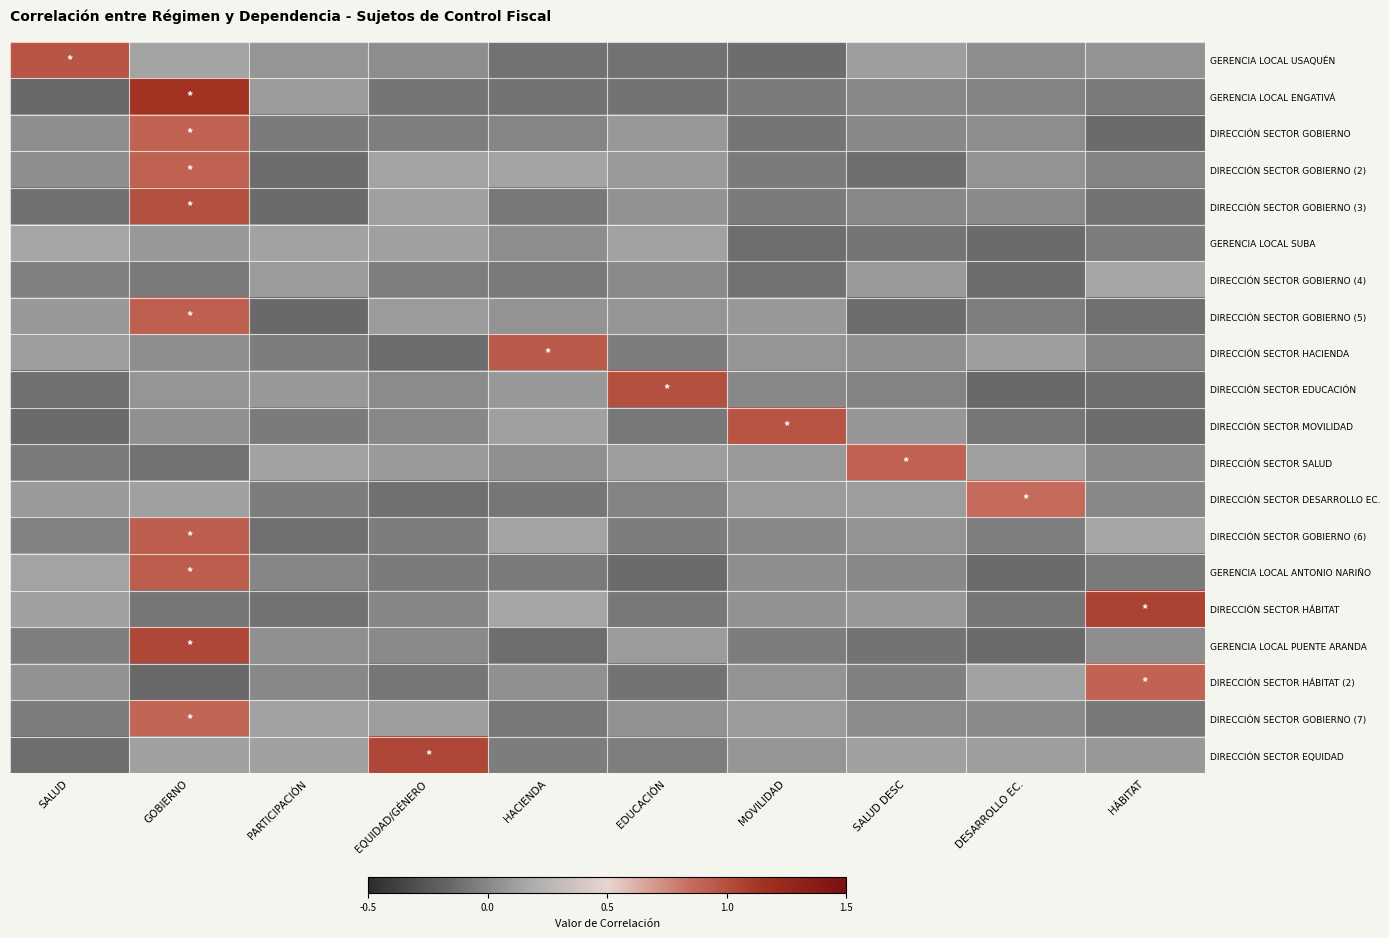

Reading right to left, what are all the values shown in this chart?

GERENCIA LOCAL USAQUÉN: HÁBITAT=0.1	DESARROLLO EC.=0.0	SALUD DESC=0.1	MOVILIDAD=-0.1	EDUCACIÓN=-0.1	HACIENDA=-0.1	EQUIDAD/GÉNERO=0.0	PARTICIPACIÓN=0.1	GOBIERNO=0.1	SALUD=1.0
GERENCIA LOCAL ENGATIVÁ: HÁBITAT=-0.1	DESARROLLO EC.=-0.0	SALUD DESC=0.0	MOVILIDAD=-0.1	EDUCACIÓN=-0.1	HACIENDA=-0.1	EQUIDAD/GÉNERO=-0.1	PARTICIPACIÓN=0.1	GOBIERNO=1.1	SALUD=-0.1
DIRECCIÓN SECTOR GOBIERNO: HÁBITAT=-0.1	DESARROLLO EC.=0.0	SALUD DESC=0.0	MOVILIDAD=-0.1	EDUCACIÓN=0.1	HACIENDA=-0.0	EQUIDAD/GÉNERO=-0.0	PARTICIPACIÓN=-0.1	GOBIERNO=0.9	SALUD=0.0
DIRECCIÓN SECTOR GOBIERNO (2): HÁBITAT=-0.0	DESARROLLO EC.=0.1	SALUD DESC=-0.1	MOVILIDAD=-0.1	EDUCACIÓN=0.1	HACIENDA=0.1	EQUIDAD/GÉNERO=0.1	PARTICIPACIÓN=-0.1	GOBIERNO=0.9	SALUD=0.0
DIRECCIÓN SECTOR GOBIERNO (3): HÁBITAT=-0.1	DESARROLLO EC.=0.0	SALUD DESC=0.0	MOVILIDAD=-0.1	EDUCACIÓN=0.0	HACIENDA=-0.1	EQUIDAD/GÉNERO=0.1	PARTICIPACIÓN=-0.1	GOBIERNO=1.0	SALUD=-0.1
GERENCIA LOCAL SUBA: HÁBITAT=-0.1	DESARROLLO EC.=-0.1	SALUD DESC=-0.1	MOVILIDAD=-0.1	EDUCACIÓN=0.1	HACIENDA=0.0	EQUIDAD/GÉNERO=0.1	PARTICIPACIÓN=0.1	GOBIERNO=0.1	SALUD=0.1
DIRECCIÓN SECTOR GOBIERNO (4): HÁBITAT=0.1	DESARROLLO EC.=-0.1	SALUD DESC=0.1	MOVILIDAD=-0.1	EDUCACIÓN=0.0	HACIENDA=-0.1	EQUIDAD/GÉNERO=-0.0	PARTICIPACIÓN=0.1	GOBIERNO=-0.1	SALUD=-0.0
DIRECCIÓN SECTOR GOBIERNO (5): HÁBITAT=-0.1	DESARROLLO EC.=-0.0	SALUD DESC=-0.1	MOVILIDAD=0.1	EDUCACIÓN=0.1	HACIENDA=0.1	EQUIDAD/GÉNERO=0.1	PARTICIPACIÓN=-0.1	GOBIERNO=0.9	SALUD=0.1
DIRECCIÓN SECTOR HACIENDA: HÁBITAT=-0.0	DESARROLLO EC.=0.1	SALUD DESC=0.0	MOVILIDAD=0.1	EDUCACIÓN=-0.1	HACIENDA=0.9	EQUIDAD/GÉNERO=-0.1	PARTICIPACIÓN=-0.1	GOBIERNO=0.0	SALUD=0.1
DIRECCIÓN SECTOR EDUCACIÓN: HÁBITAT=-0.1	DESARROLLO EC.=-0.1	SALUD DESC=-0.0	MOVILIDAD=0.0	EDUCACIÓN=1.0	HACIENDA=0.1	EQUIDAD/GÉNERO=0.0	PARTICIPACIÓN=0.1	GOBIERNO=0.1	SALUD=-0.1
DIRECCIÓN SECTOR MOVILIDAD: HÁBITAT=-0.1	DESARROLLO EC.=-0.1	SALUD DESC=0.1	MOVILIDAD=1.0	EDUCACIÓN=-0.1	HACIENDA=0.1	EQUIDAD/GÉNERO=0.0	PARTICIPACIÓN=-0.1	GOBIERNO=0.0	SALUD=-0.1
DIRECCIÓN SECTOR SALUD: HÁBITAT=0.0	DESARROLLO EC.=0.1	SALUD DESC=0.9	MOVILIDAD=0.1	EDUCACIÓN=0.1	HACIENDA=0.0	EQUIDAD/GÉNERO=0.1	PARTICIPACIÓN=0.1	GOBIERNO=-0.1	SALUD=-0.1
DIRECCIÓN SECTOR DESARROLLO EC.: HÁBITAT=0.0	DESARROLLO EC.=0.9	SALUD DESC=0.1	MOVILIDAD=0.1	EDUCACIÓN=-0.0	HACIENDA=-0.1	EQUIDAD/GÉNERO=-0.1	PARTICIPACIÓN=-0.1	GOBIERNO=0.1	SALUD=0.1
DIRECCIÓN SECTOR GOBIERNO (6): HÁBITAT=0.1	DESARROLLO EC.=-0.0	SALUD DESC=0.1	MOVILIDAD=0.0	EDUCACIÓN=-0.1	HACIENDA=0.1	EQUIDAD/GÉNERO=-0.0	PARTICIPACIÓN=-0.1	GOBIERNO=0.9	SALUD=-0.0
GERENCIA LOCAL ANTONIO NARIÑO: HÁBITAT=-0.1	DESARROLLO EC.=-0.1	SALUD DESC=0.0	MOVILIDAD=0.0	EDUCACIÓN=-0.1	HACIENDA=-0.1	EQUIDAD/GÉNERO=-0.1	PARTICIPACIÓN=-0.0	GOBIERNO=0.9	SALUD=0.1
DIRECCIÓN SECTOR HÁBITAT: HÁBITAT=1.1	DESARROLLO EC.=-0.1	SALUD DESC=0.1	MOVILIDAD=0.1	EDUCACIÓN=-0.1	HACIENDA=0.1	EQUIDAD/GÉNERO=-0.0	PARTICIPACIÓN=-0.1	GOBIERNO=-0.1	SALUD=0.1
GERENCIA LOCAL PUENTE ARANDA: HÁBITAT=0.0	DESARROLLO EC.=-0.1	SALUD DESC=-0.1	MOVILIDAD=-0.1	EDUCACIÓN=0.1	HACIENDA=-0.1	EQUIDAD/GÉNERO=0.0	PARTICIPACIÓN=0.0	GOBIERNO=1.0	SALUD=-0.0
DIRECCIÓN SECTOR HÁBITAT (2): HÁBITAT=0.9	DESARROLLO EC.=0.1	SALUD DESC=-0.0	MOVILIDAD=0.1	EDUCACIÓN=-0.1	HACIENDA=0.0	EQUIDAD/GÉNERO=-0.1	PARTICIPACIÓN=0.0	GOBIERNO=-0.1	SALUD=0.1
DIRECCIÓN SECTOR GOBIERNO (7): HÁBITAT=-0.1	DESARROLLO EC.=0.0	SALUD DESC=0.0	MOVILIDAD=0.1	EDUCACIÓN=0.0	HACIENDA=-0.1	EQUIDAD/GÉNERO=0.1	PARTICIPACIÓN=0.1	GOBIERNO=0.9	SALUD=-0.0
DIRECCIÓN SECTOR EQUIDAD: HÁBITAT=0.1	DESARROLLO EC.=0.1	SALUD DESC=0.1	MOVILIDAD=0.1	EDUCACIÓN=-0.0	HACIENDA=-0.0	EQUIDAD/GÉNERO=1.0	PARTICIPACIÓN=0.1	GOBIERNO=0.1	SALUD=-0.1